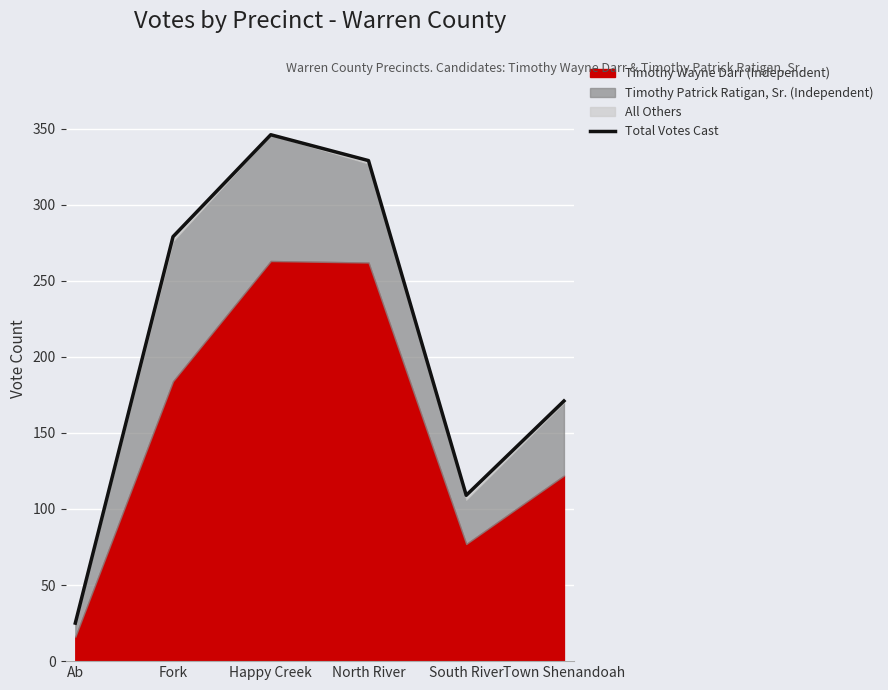

What is the sum of the values at Town Shenandoah and Fork?

450